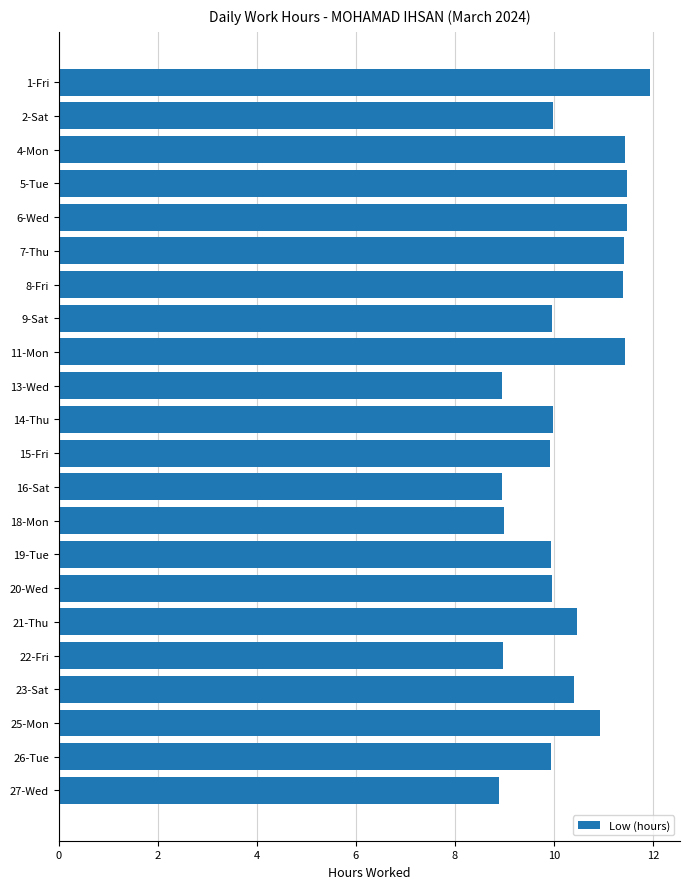

What is the difference between the maximum and second lowest values?

3.0